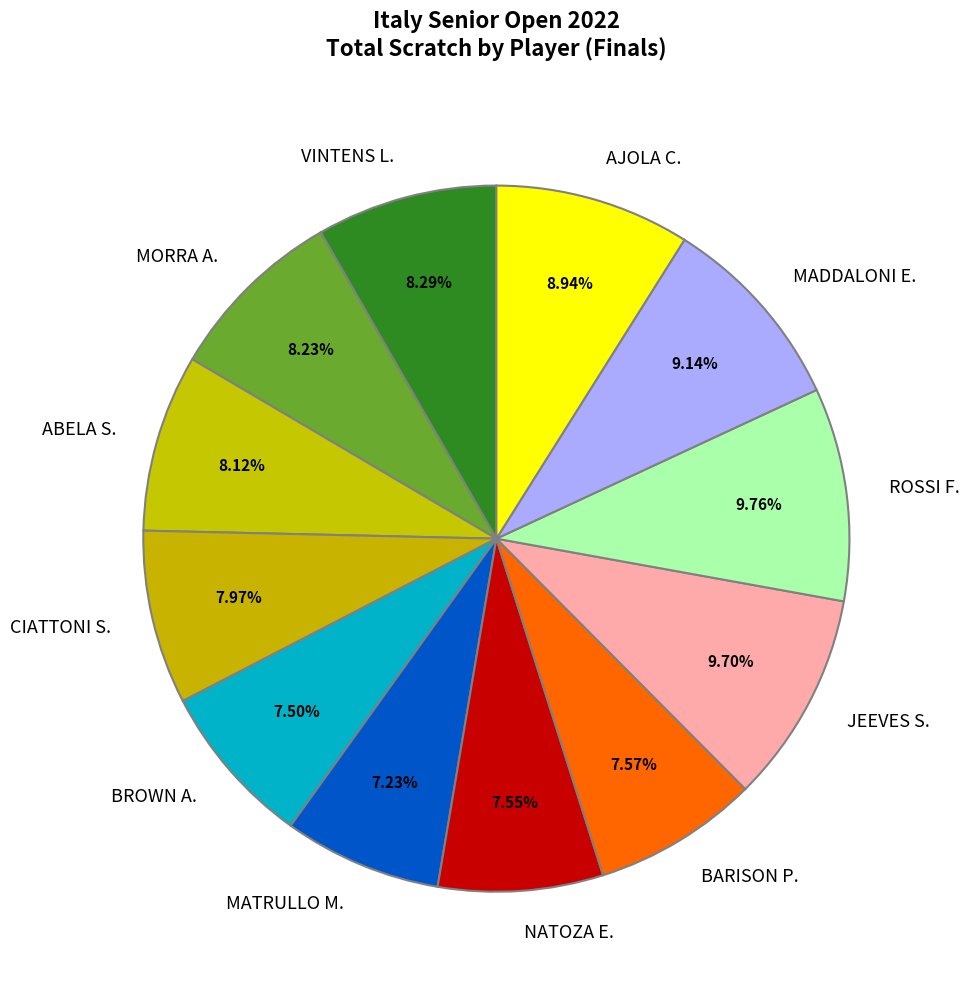

What percentage is NOT represented by MATRULLO M.?

92.8%